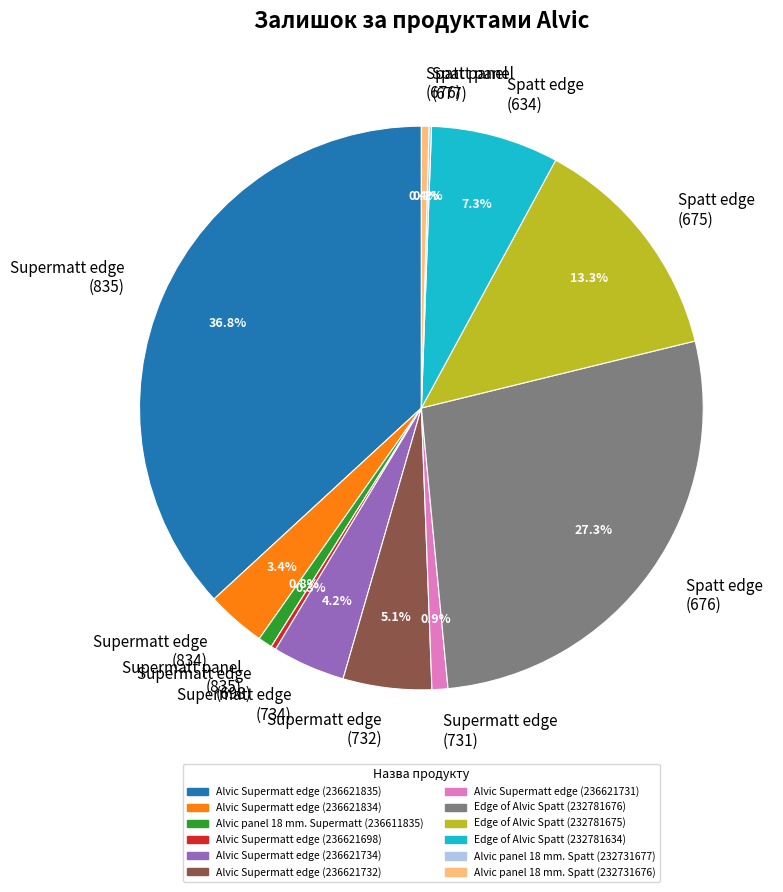

To the nearest percent, what is the difference between the largest and smallest slice percentages?

37%